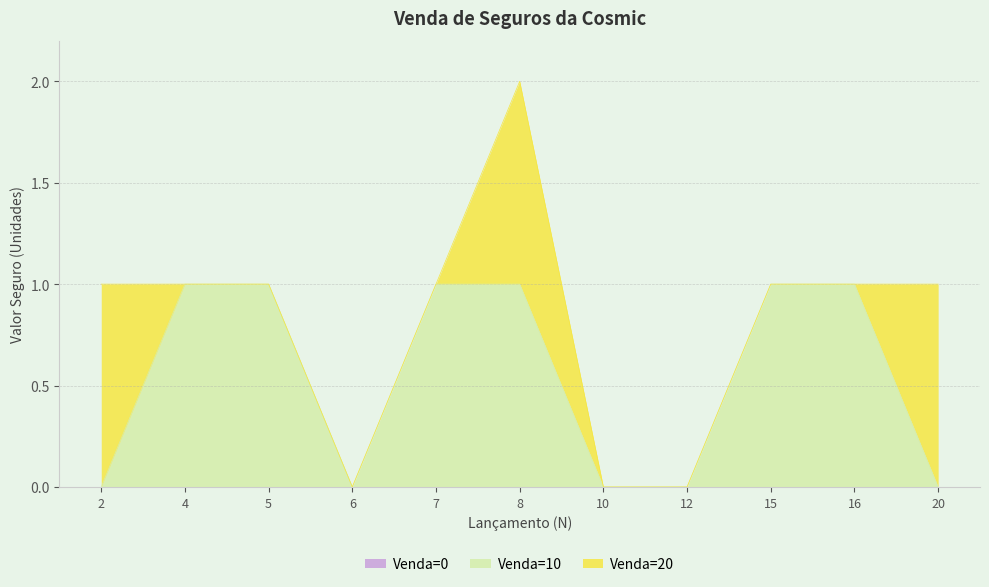

What is the difference between the second highest and minimum values in the Venda=10 series?

1